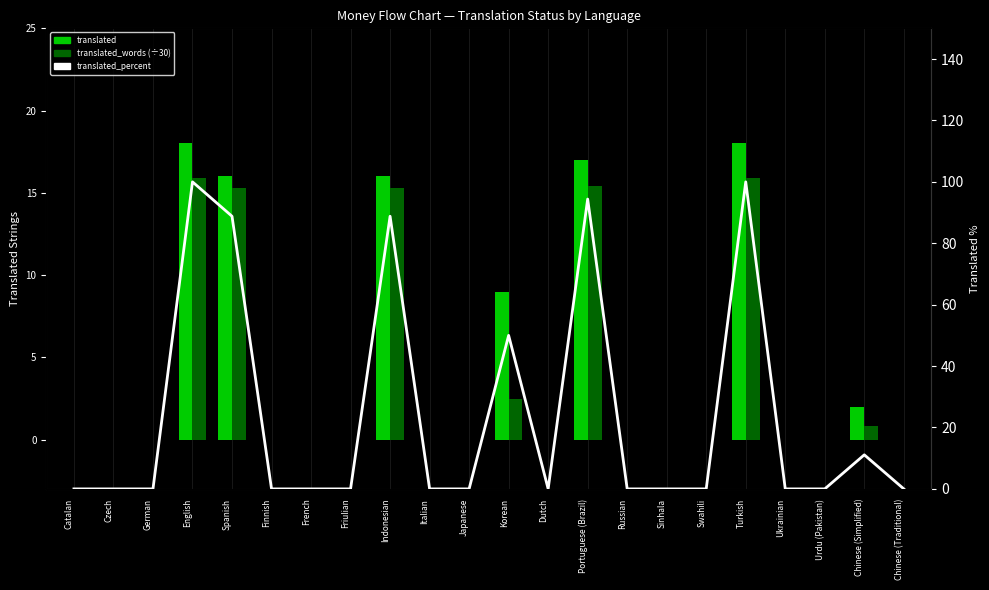

At how many categories does at least one series exceed 86?

5